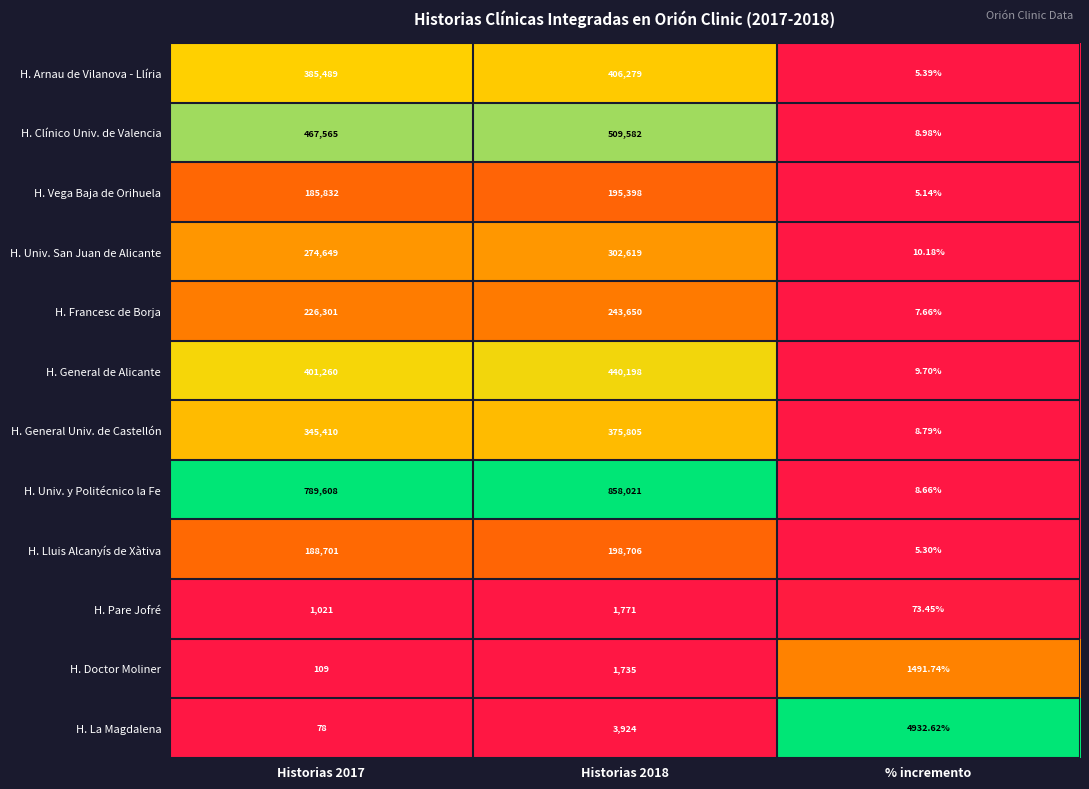

Rank the series by their maximum value, from highest to lowest.

H. Univ. y Politécnico la Fe, H. Clínico Univ. de Valencia, H. General de Alicante, H. Arnau de Vilanova - Llíria, H. General Univ. de Castellón, H. Univ. San Juan de Alicante, H. Francesc de Borja, H. Lluis Alcanyís de Xàtiva, H. Vega Baja de Orihuela, H. La Magdalena, H. Pare Jofré, H. Doctor Moliner